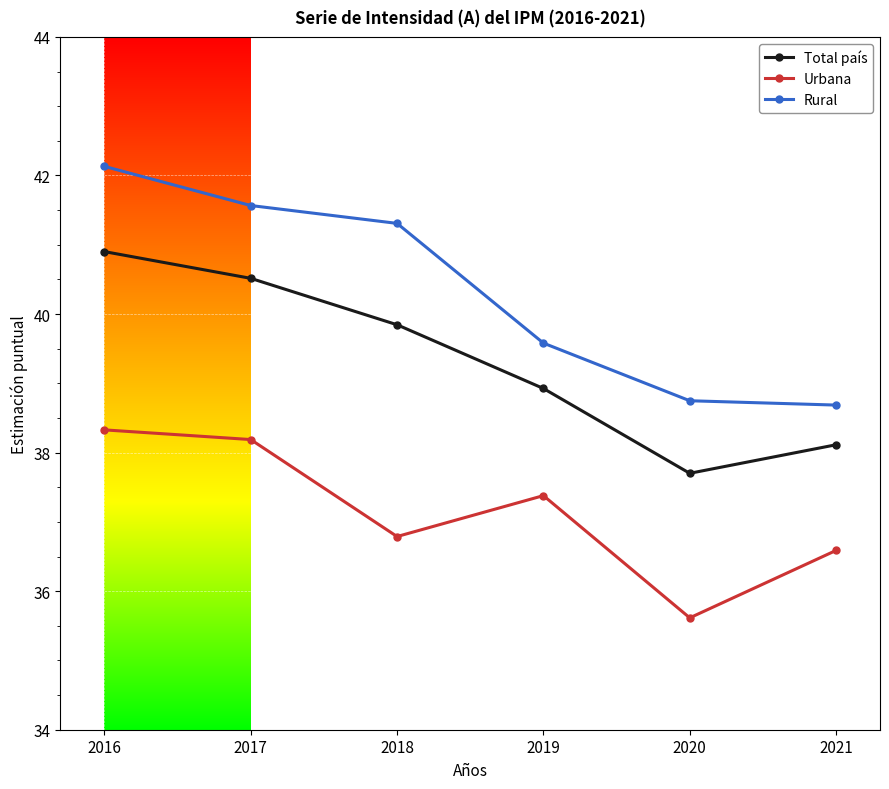

True or false: Total país and Urbana cross at least once.

False